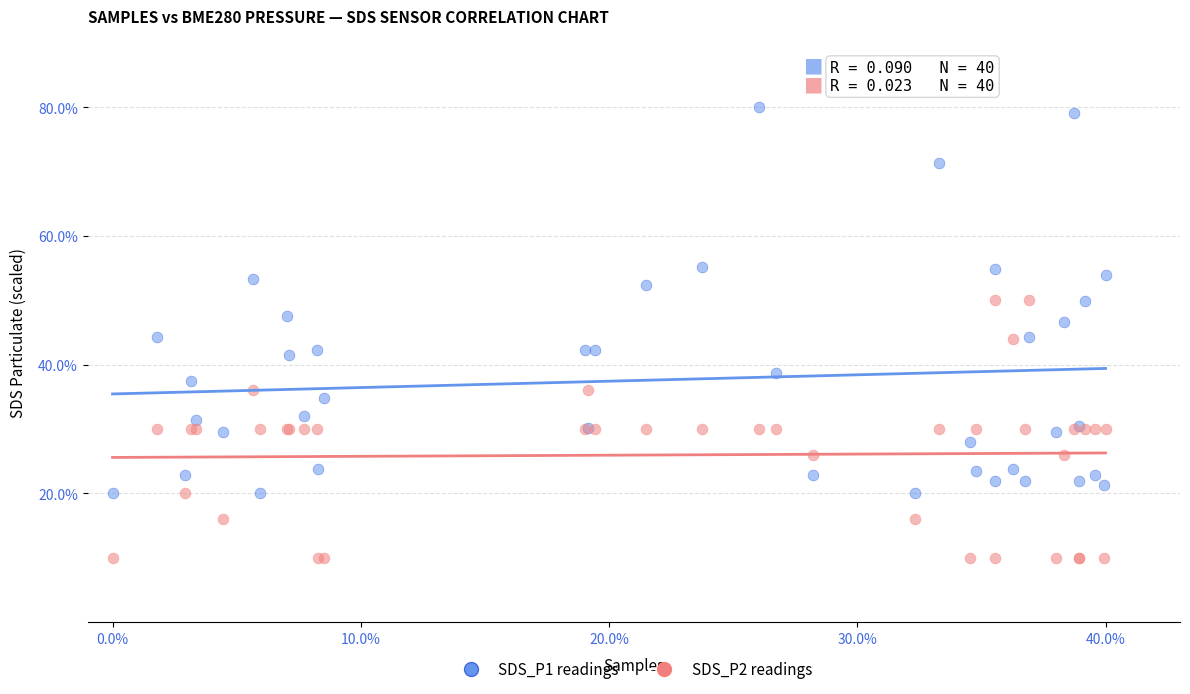

Which series contains the lowest Y value?

SDS_P2 readings